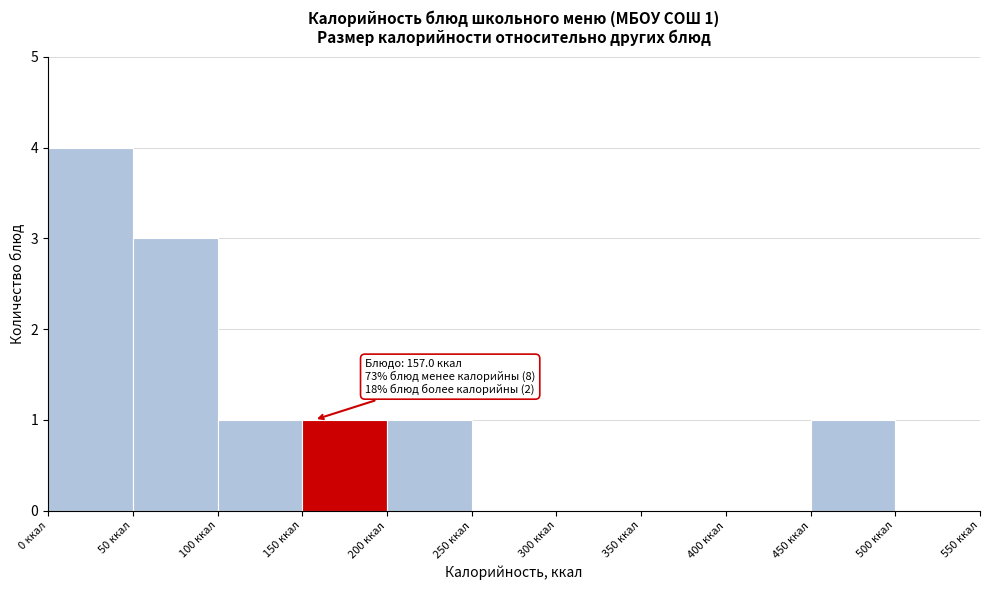

Over which range of the x-axis is the bar tallest?

0 to 50